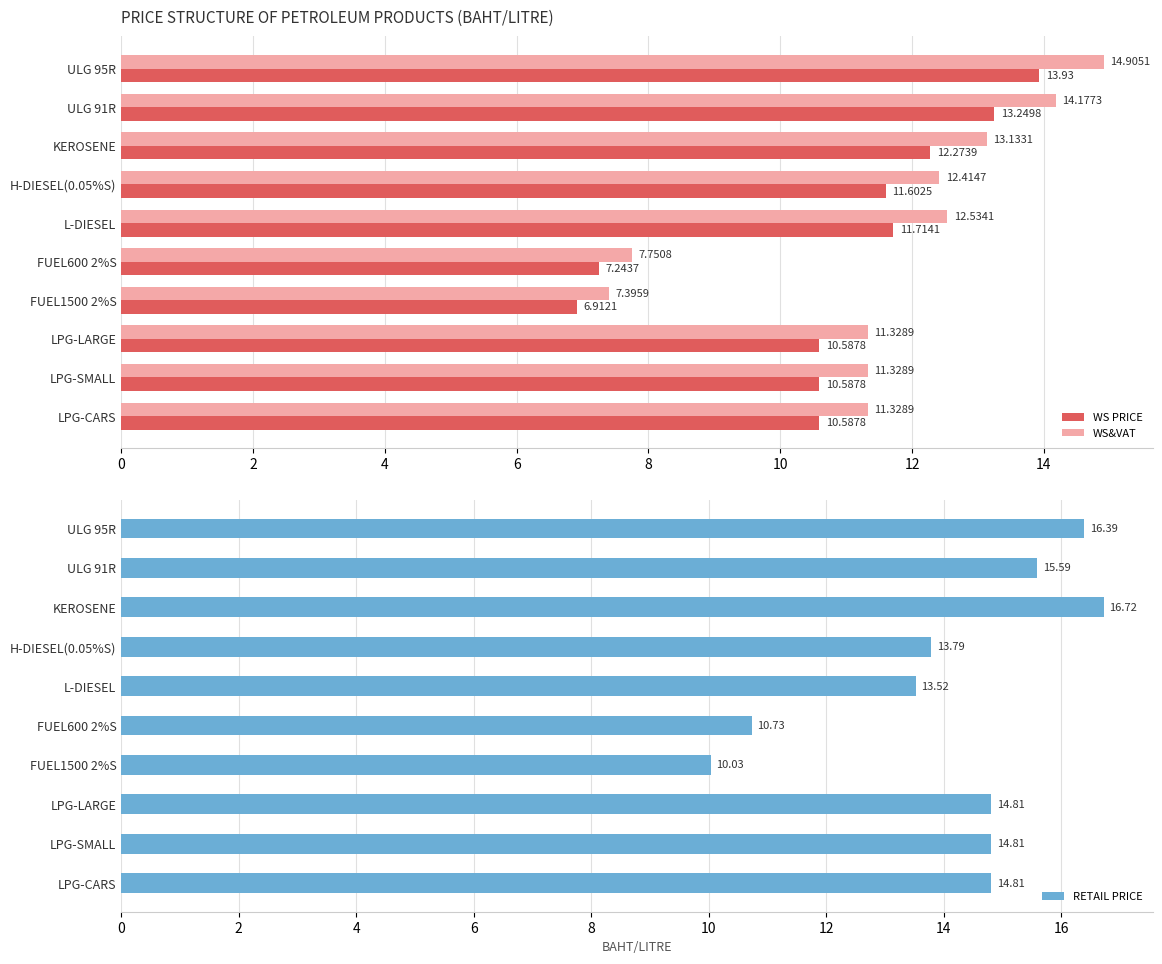

What is the difference between the WS PRICE values at LPG-CARS and KEROSENE?

1.7